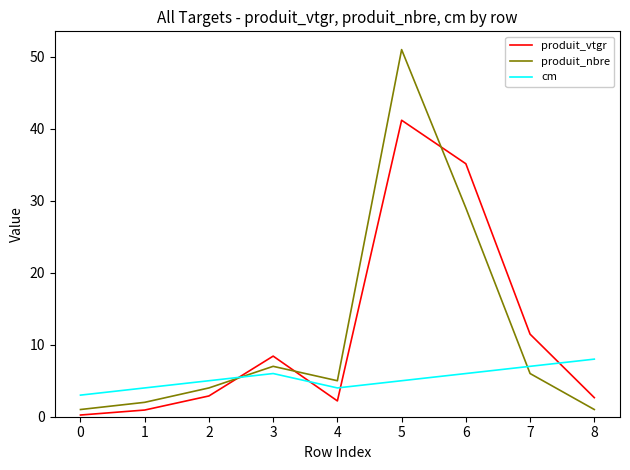

In produit_vtgr, how many points are higher than both neighbors (excluding endpoints)?

2